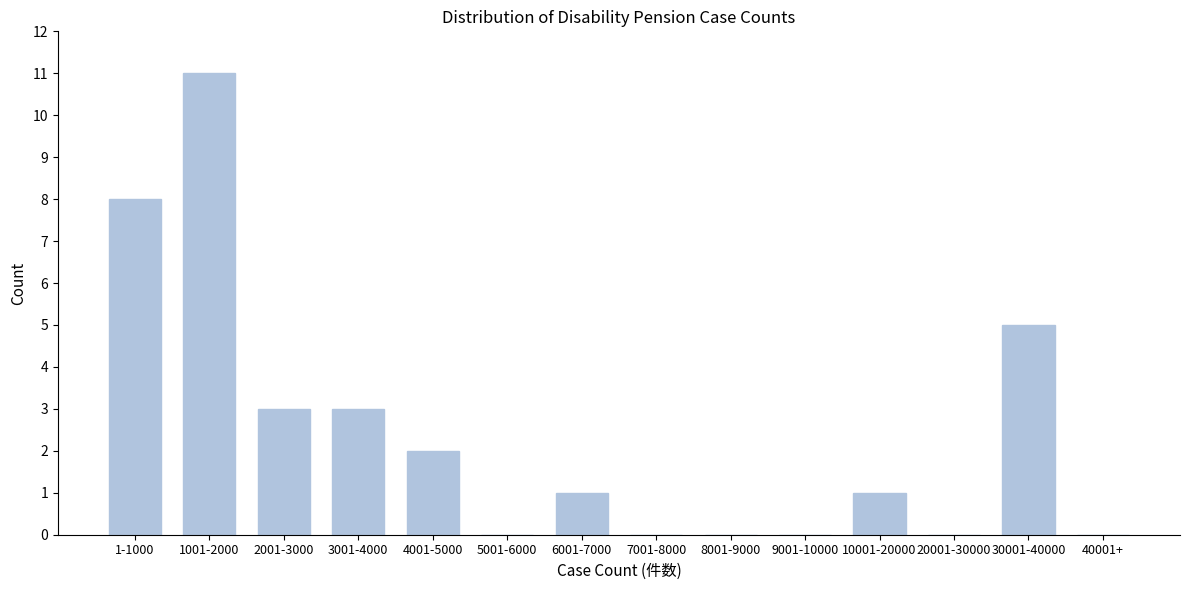

Reading left to right, list all the values displayed in this chart.

1-1000=8	1001-2000=11	2001-3000=3	3001-4000=3	4001-5000=2	5001-6000=0	6001-7000=1	7001-8000=0	8001-9000=0	9001-10000=0	10001-20000=1	20001-30000=0	30001-40000=5	40001+=0